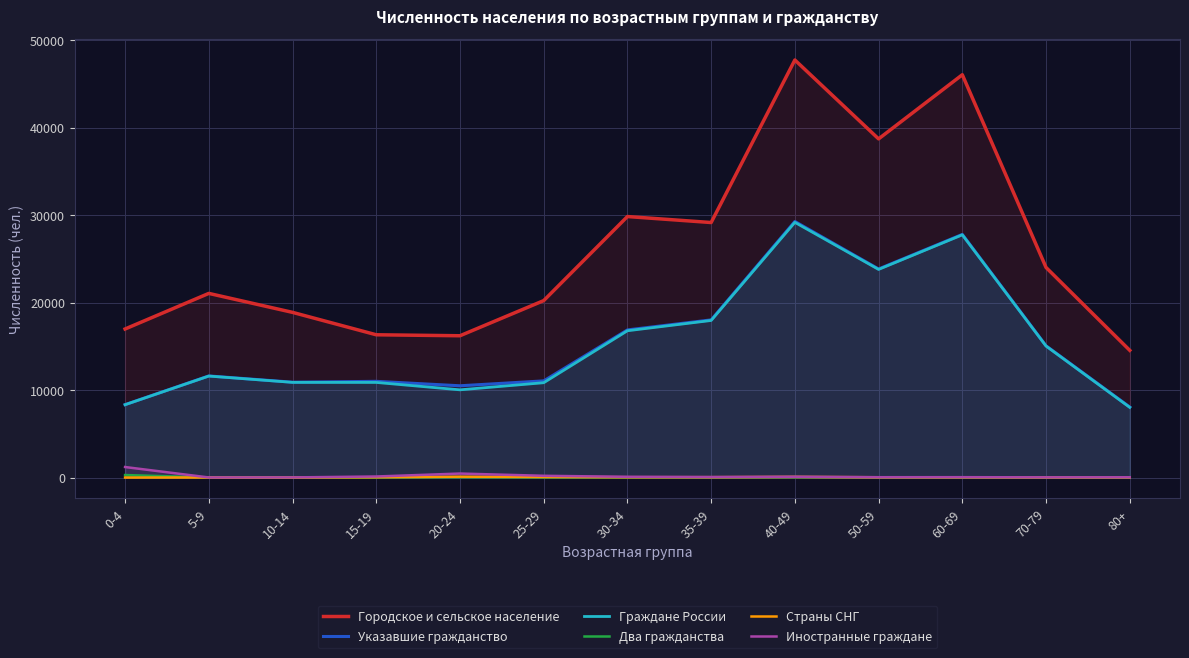

True or false: Указавшие гражданство and Страны СНГ intersect in this chart.

False